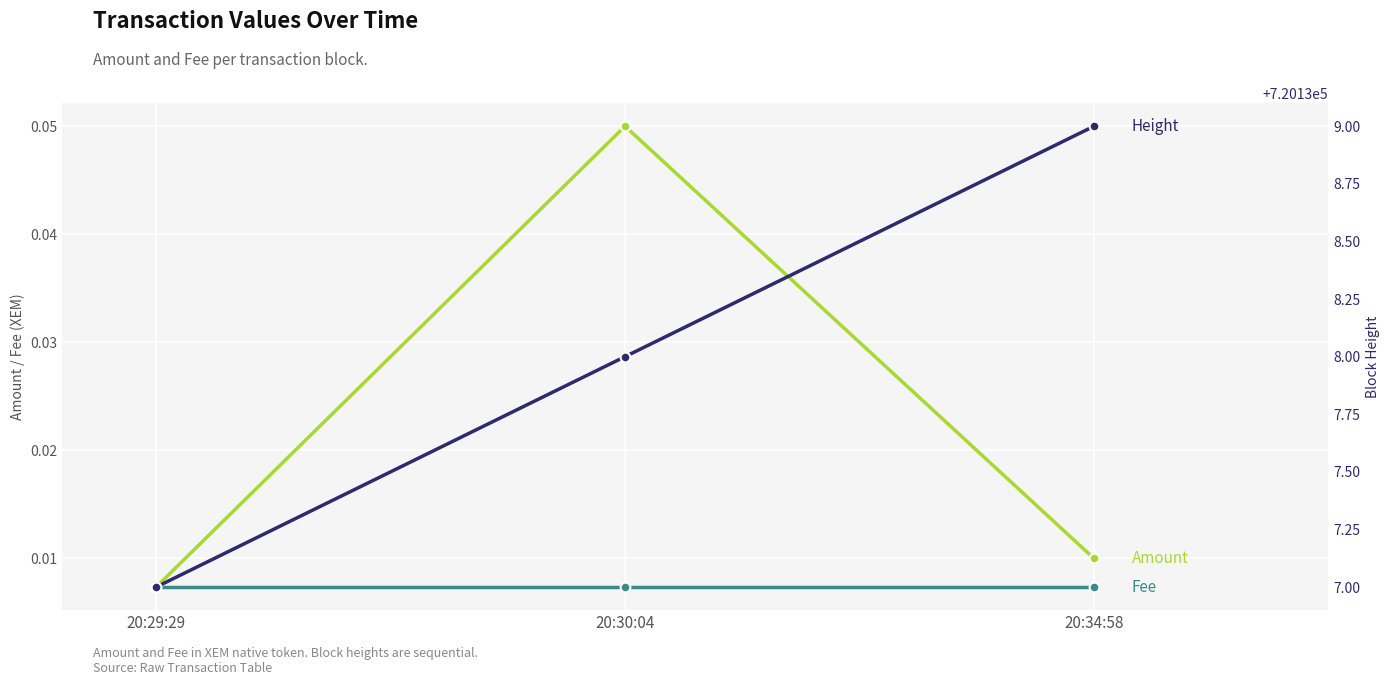

What are all the series names shown in the legend?

Amount, Fee, Height